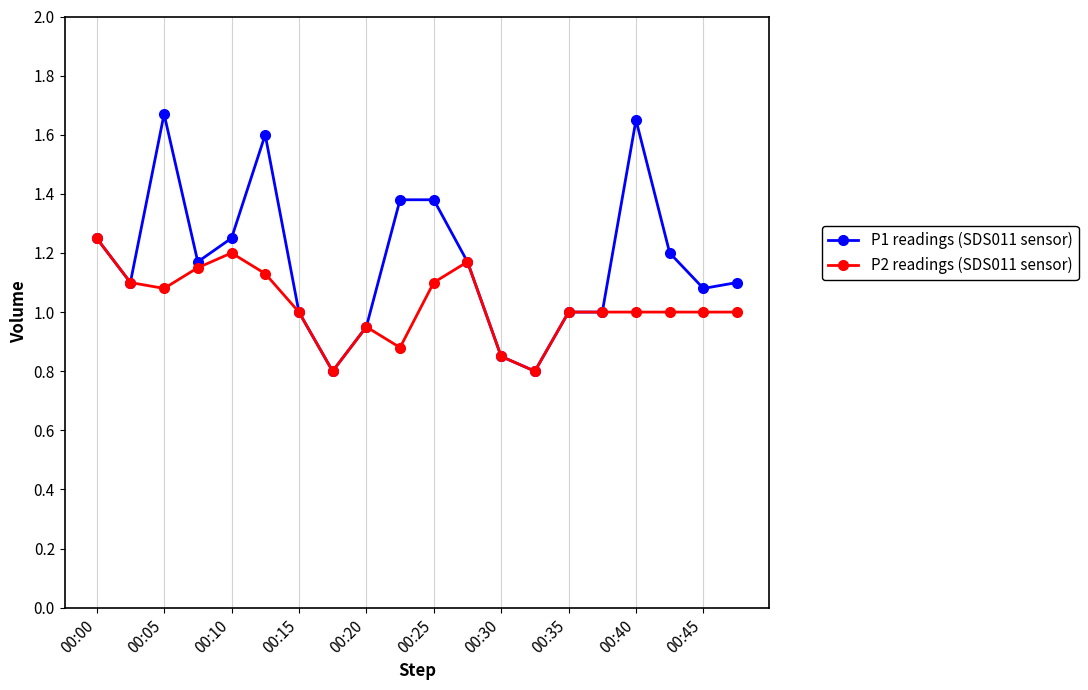

Which series has the largest total across all categories?

P1 readings (SDS011 sensor)